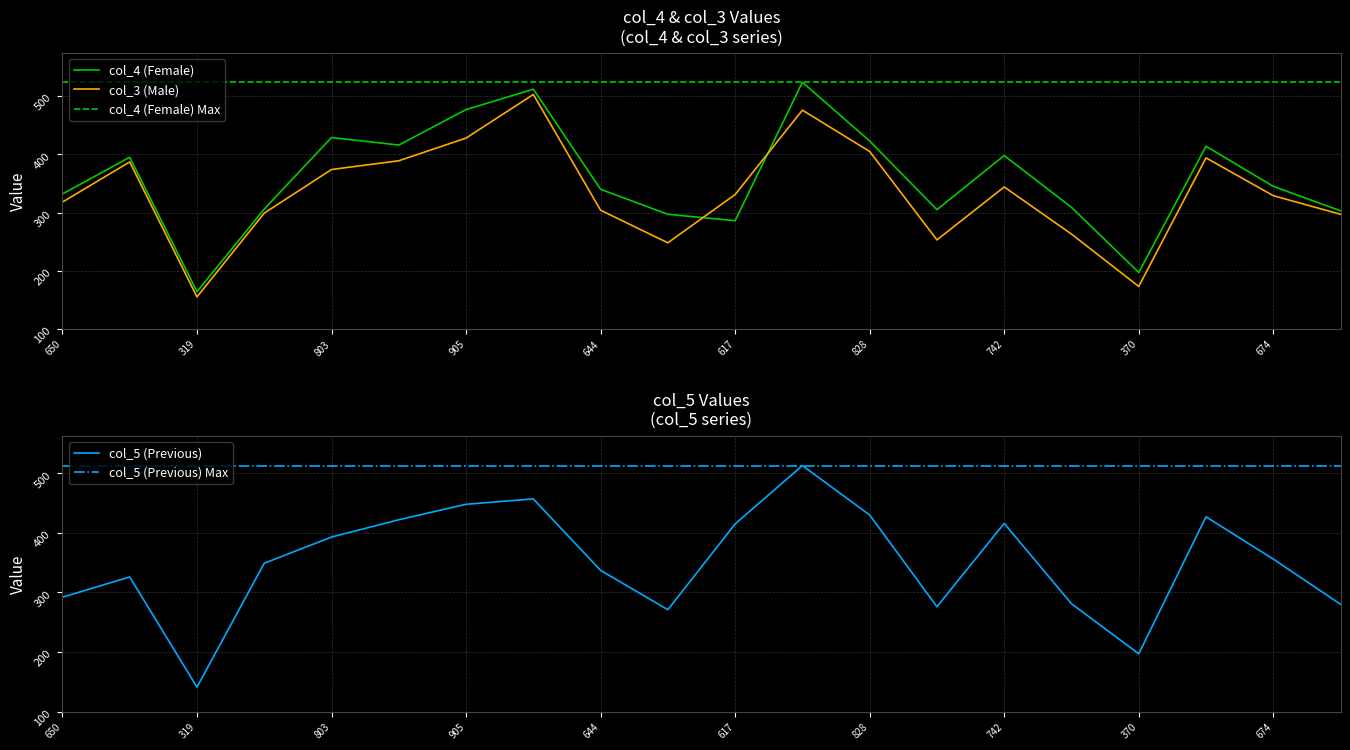

Where do col_5 (Previous) and col_4 (Female) first cross each other?

319 and 605